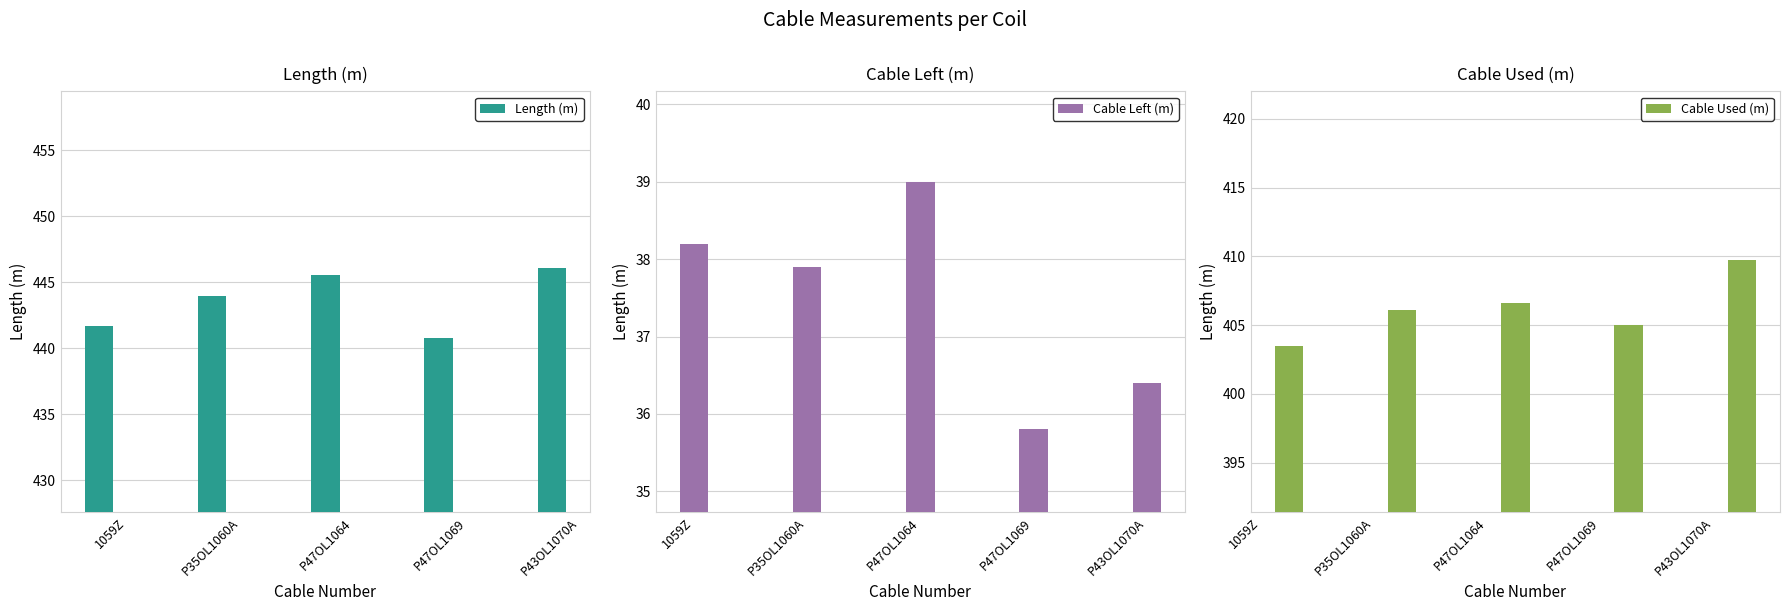

What is the label of the 4th bar from the left?

P47OL1069